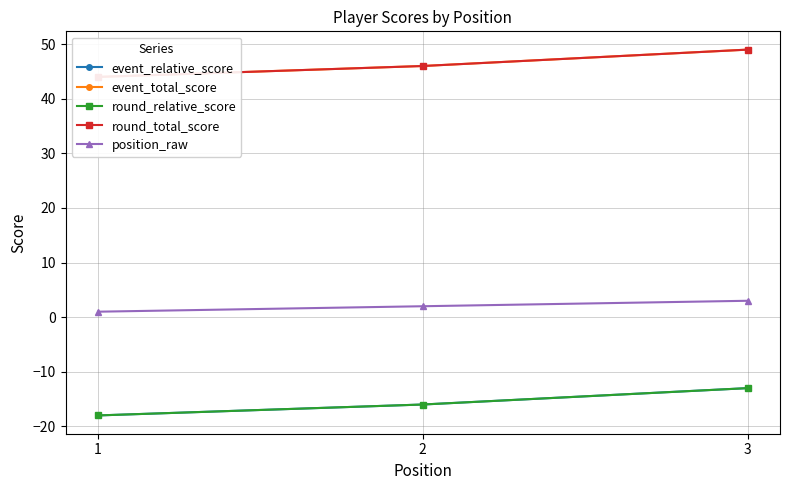

Which category has the lowest value in the event_total_score series?

1